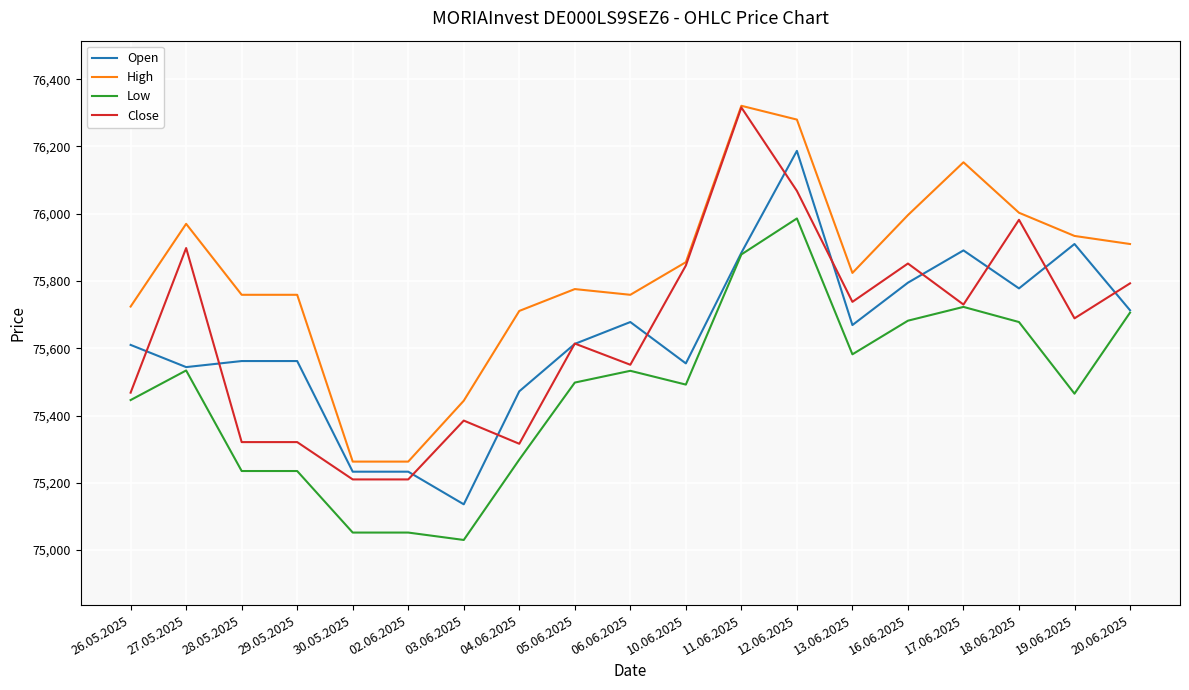

The value of Close at 26.05.2025 is 75468. True or false?

True